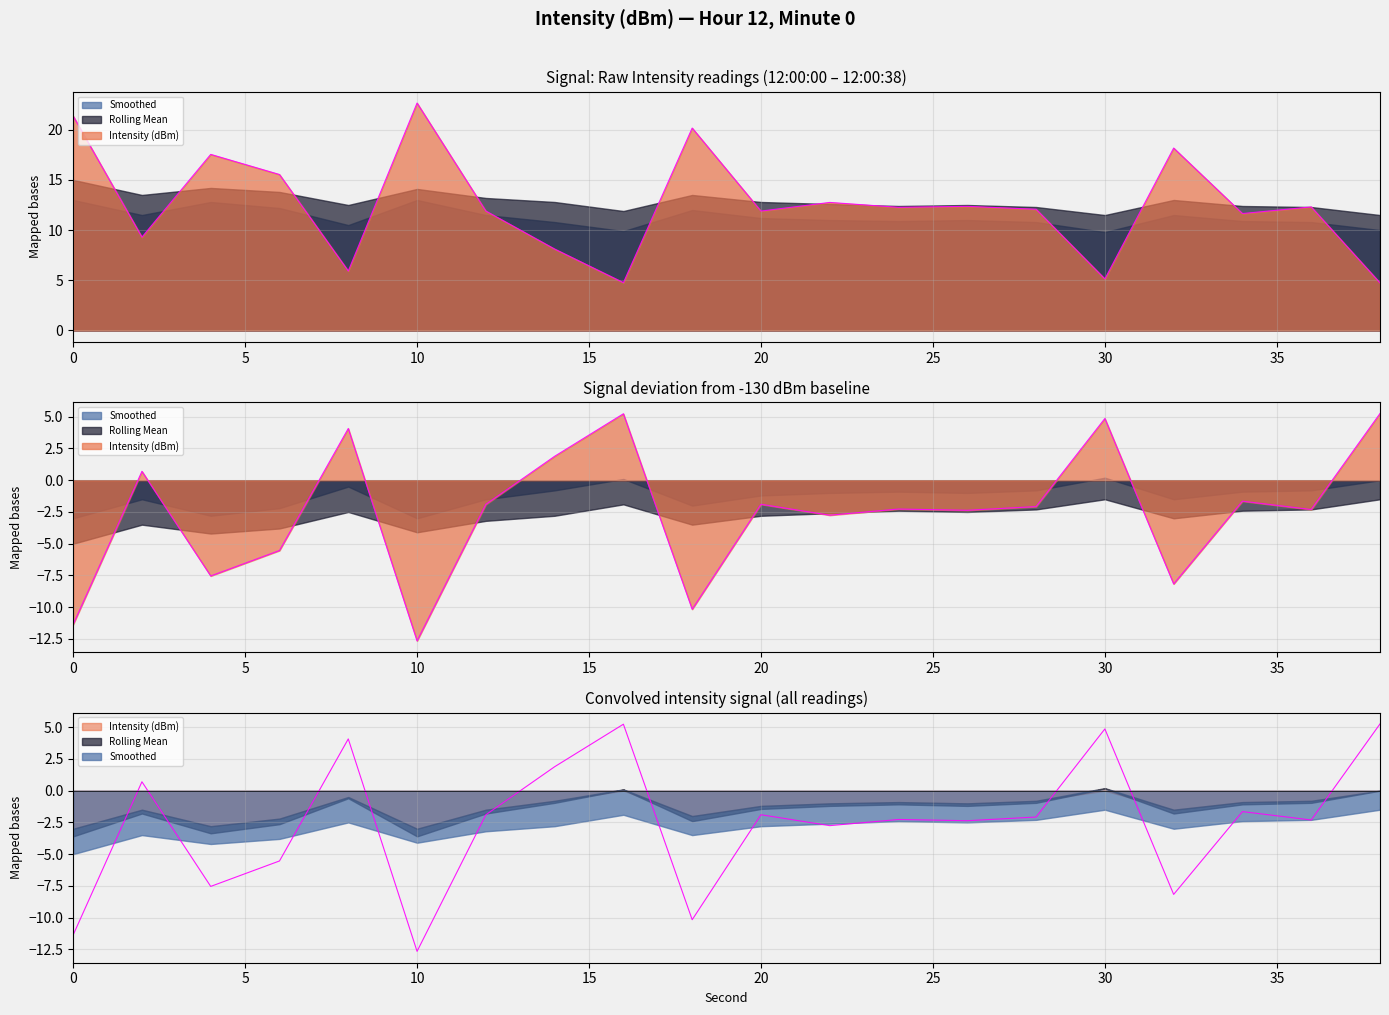

True or false: Smoothed has a value of -45.0 at 18.

False